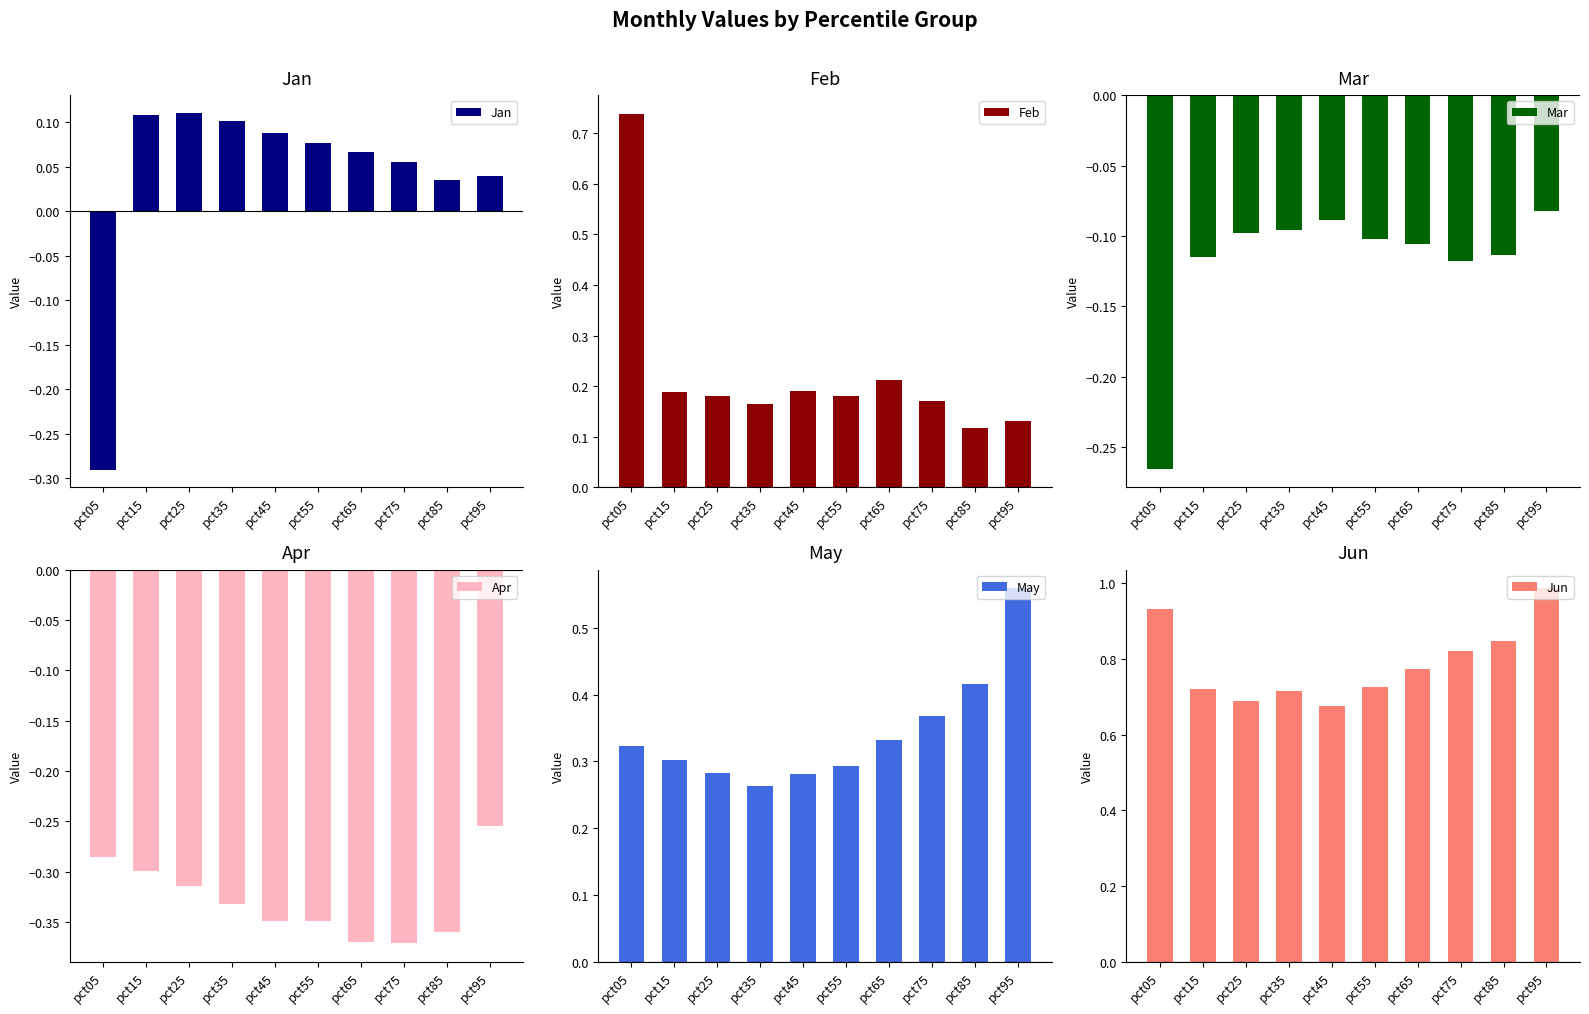

Reading right to left, list all the values displayed in this chart.

Jan: pct95=0.0	pct85=0.0	pct75=0.1	pct65=0.1	pct55=0.1	pct45=0.1	pct35=0.1	pct25=0.1	pct15=0.1	pct05=-0.3
Feb: pct95=0.1	pct85=0.1	pct75=0.2	pct65=0.2	pct55=0.2	pct45=0.2	pct35=0.2	pct25=0.2	pct15=0.2	pct05=0.7
Mar: pct95=-0.1	pct85=-0.1	pct75=-0.1	pct65=-0.1	pct55=-0.1	pct45=-0.1	pct35=-0.1	pct25=-0.1	pct15=-0.1	pct05=-0.3
Apr: pct95=-0.3	pct85=-0.4	pct75=-0.4	pct65=-0.4	pct55=-0.3	pct45=-0.3	pct35=-0.3	pct25=-0.3	pct15=-0.3	pct05=-0.3
May: pct95=0.6	pct85=0.4	pct75=0.4	pct65=0.3	pct55=0.3	pct45=0.3	pct35=0.3	pct25=0.3	pct15=0.3	pct05=0.3
Jun: pct95=1.0	pct85=0.8	pct75=0.8	pct65=0.8	pct55=0.7	pct45=0.7	pct35=0.7	pct25=0.7	pct15=0.7	pct05=0.9